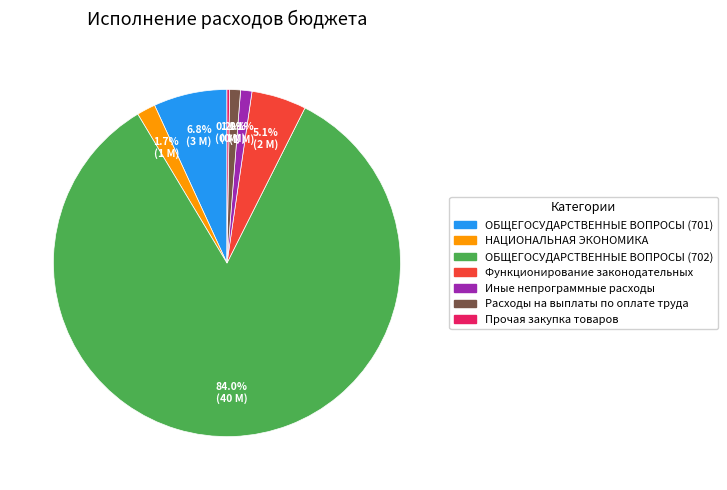

Is there any slice that represents more than half of the pie?

Yes